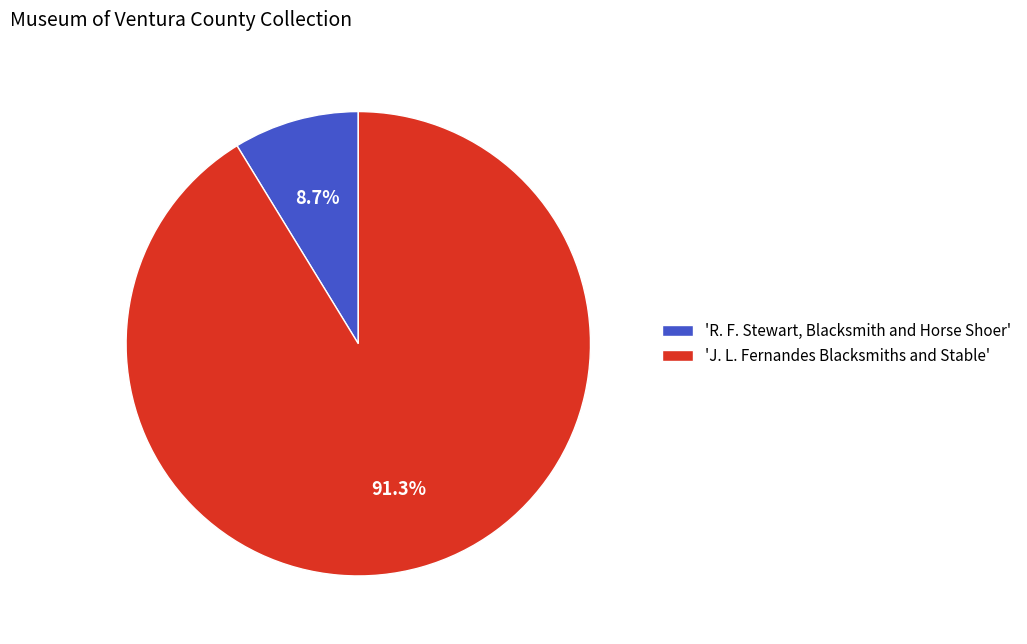

To the nearest percent, what is the average slice percentage?

50%